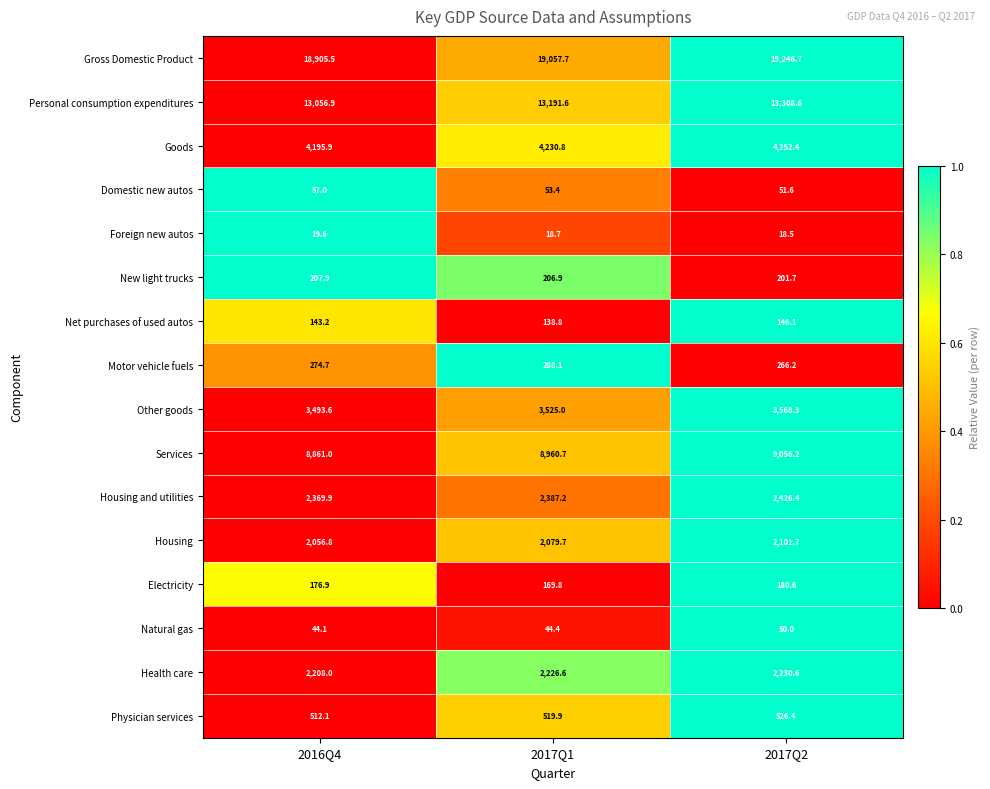

Is it true that Motor vehicle fuels equals 266.2 at 2017Q2?

True